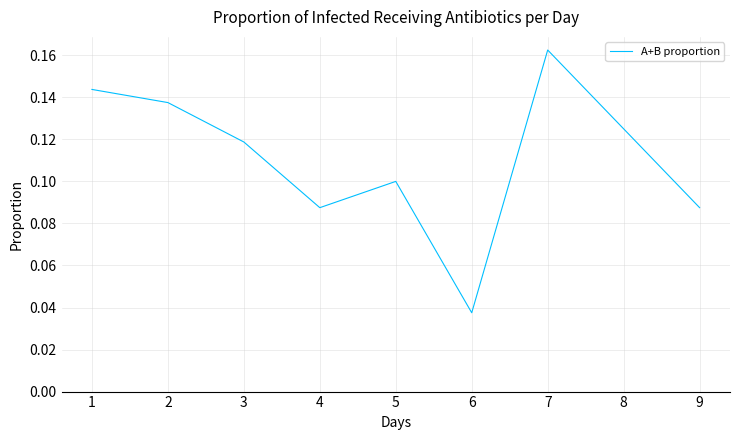

Which label corresponds to the largest value in the chart?

7